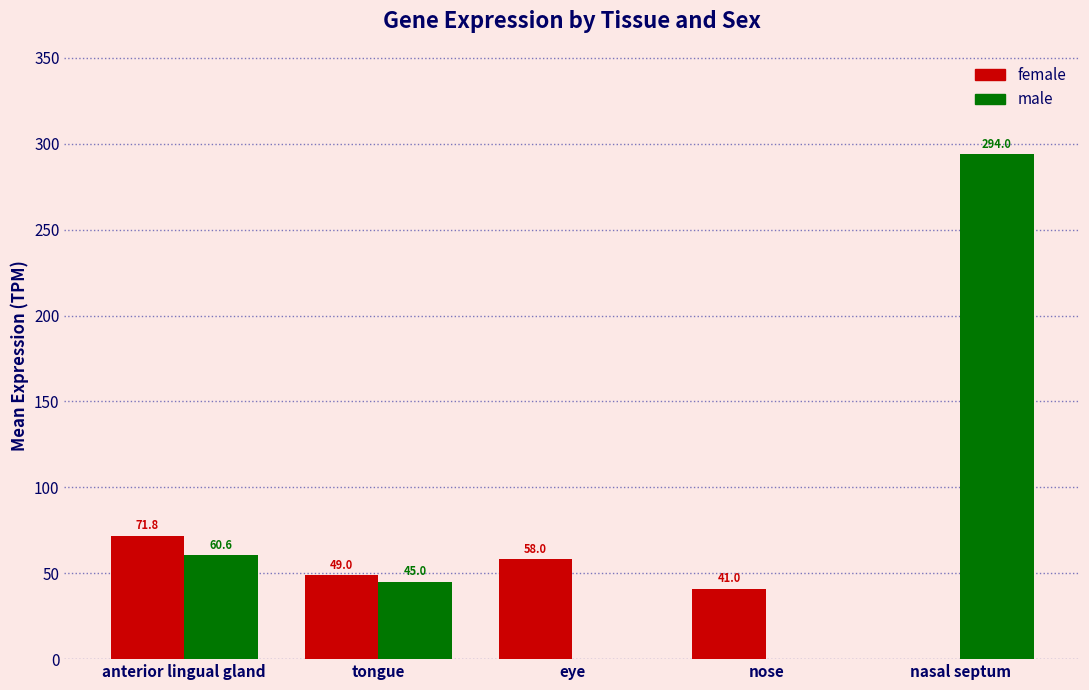

The value of male at tongue is 16.2. True or false?

False